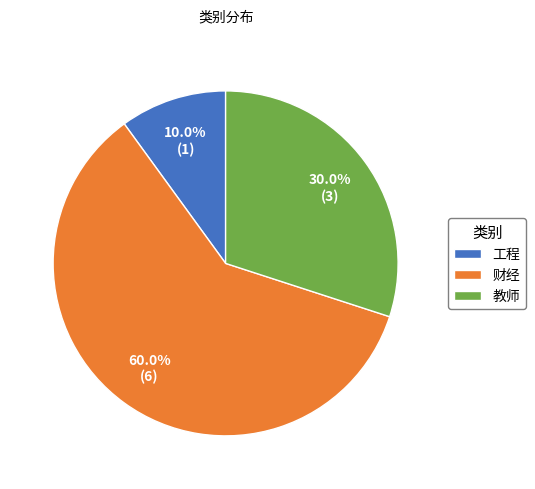

Which category has the biggest portion of the pie?

财经